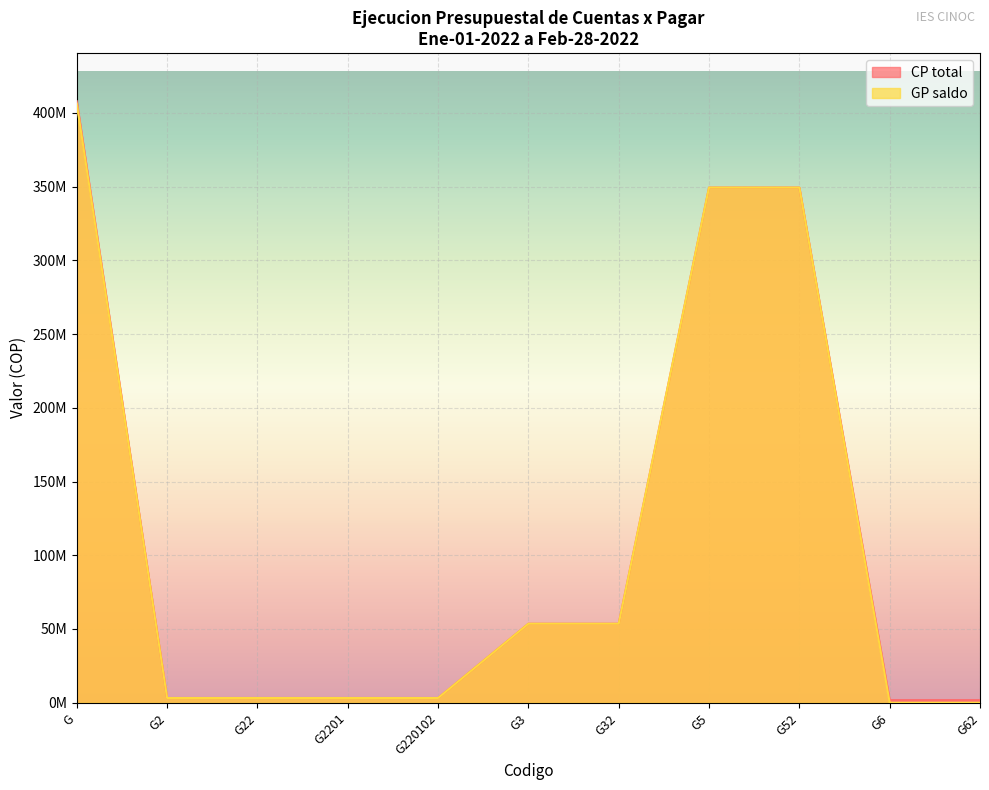

The value of GP saldo at G is 406105779.2. True or false?

True